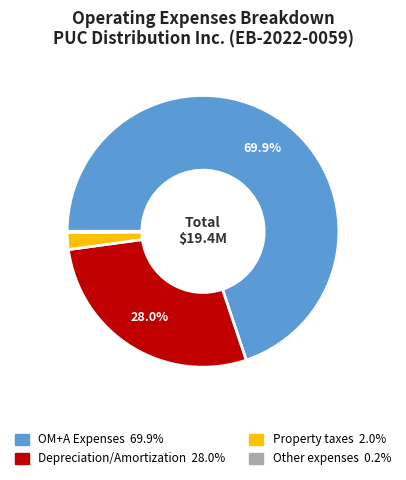

Is there any slice that represents more than half of the pie?

Yes